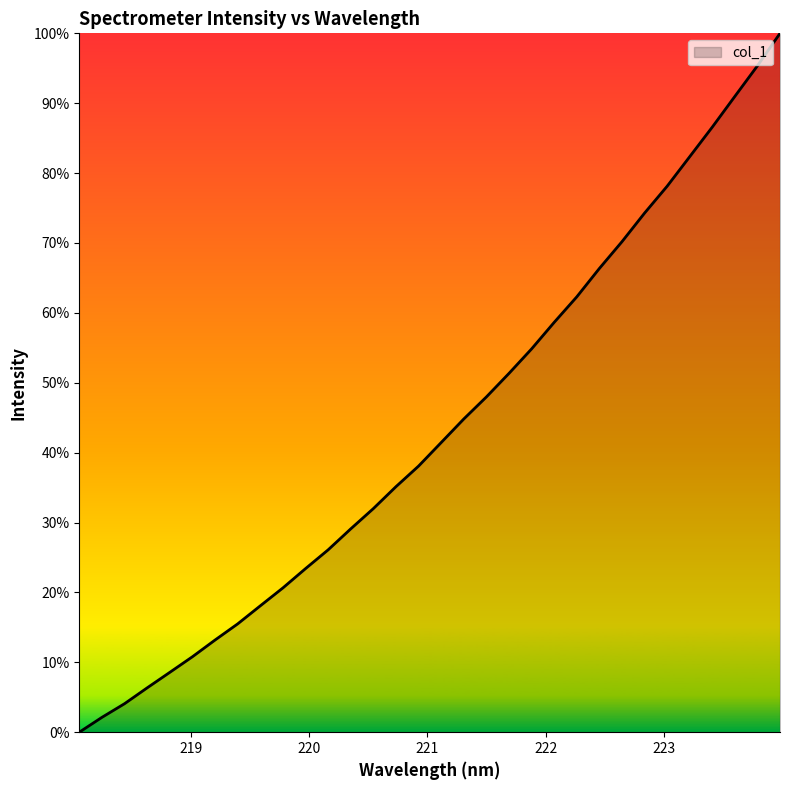

Does the chart have visible grid lines?

No